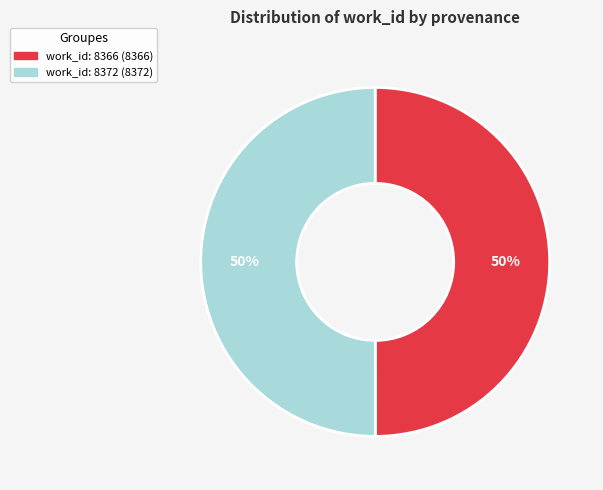

How many slices are in this pie chart?

2